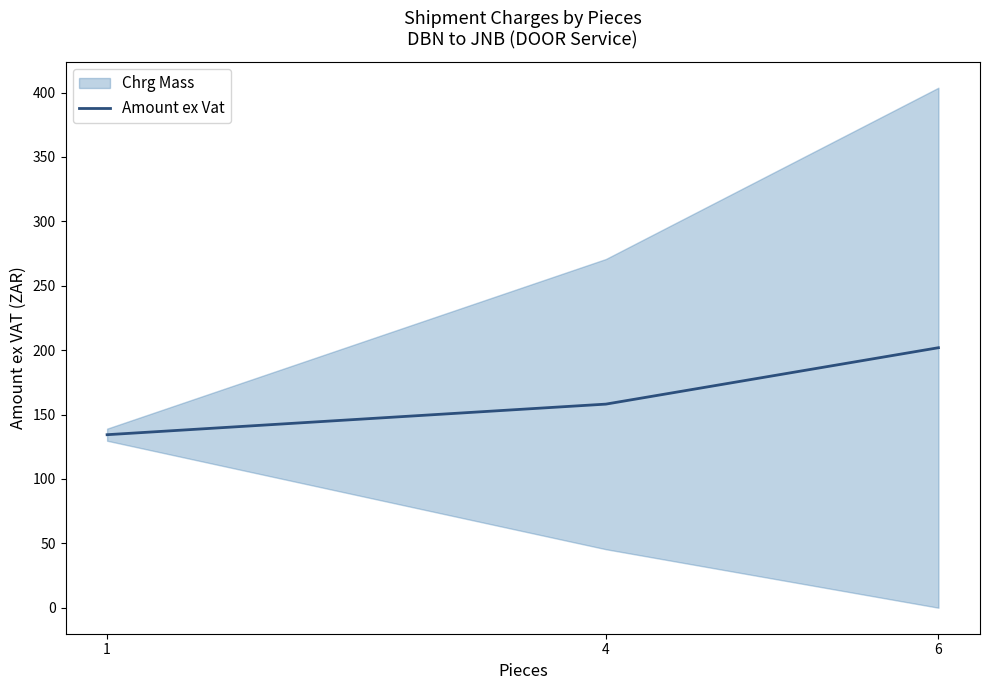

True or false: the data shows 201.9 at 6.

True